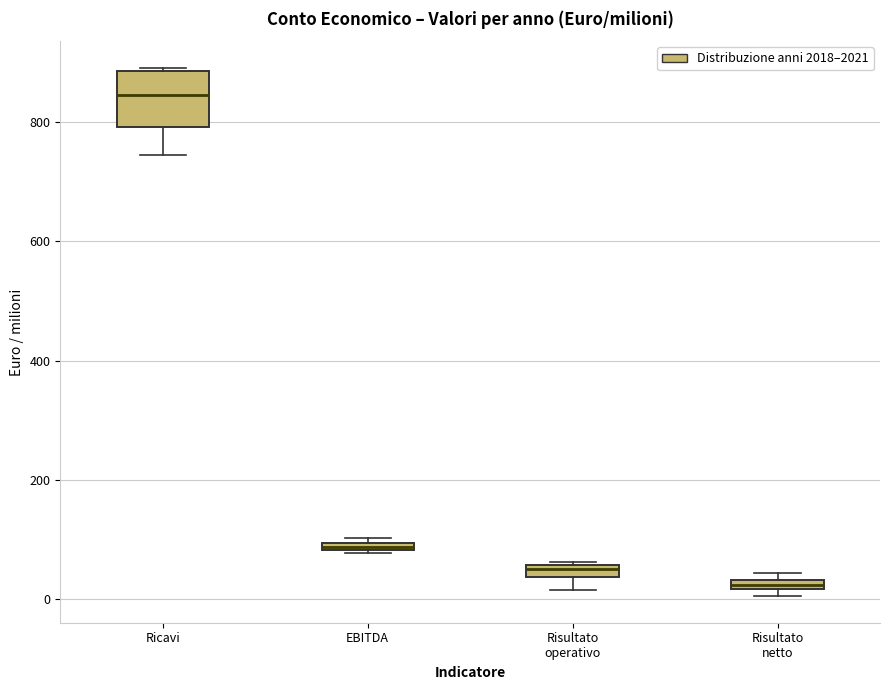

Comparing the boxes themselves (not the whiskers), which one is the tallest?

Ricavi